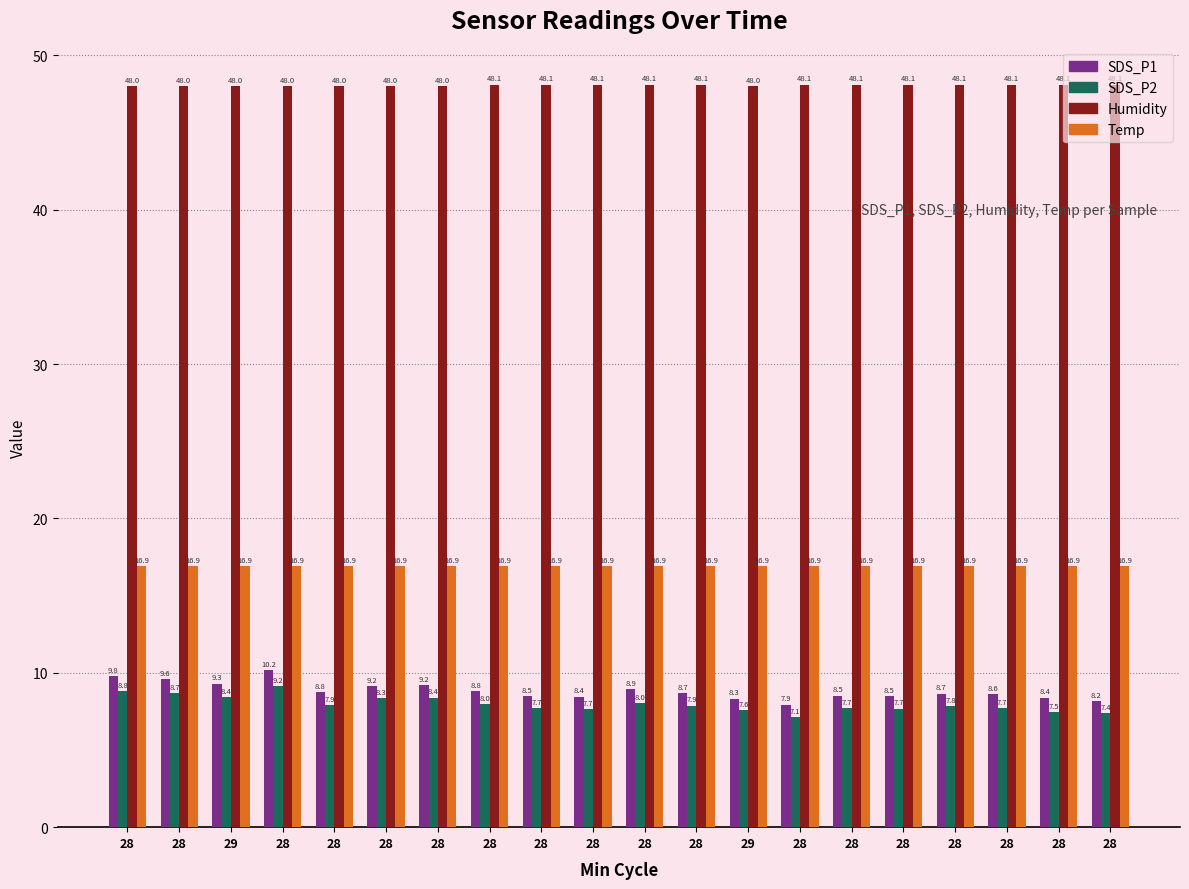

At 28, list the series in order from smallest to largest.

SDS_P2, SDS_P1, Temp, Humidity